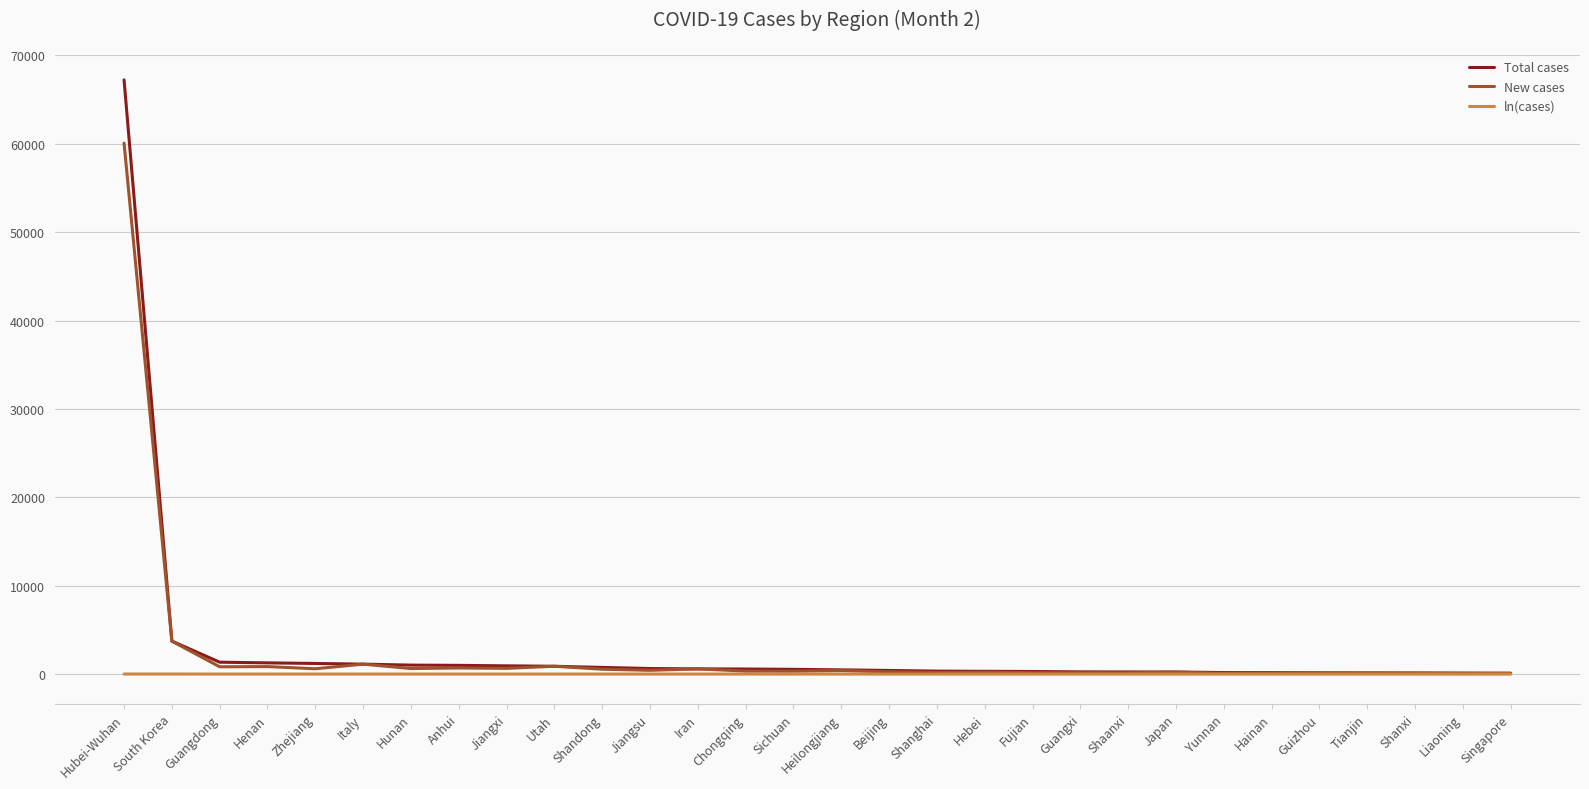

Is the value of ln(cases) at Heilongjiang greater than the value of Total cases at Hubei-Wuhan?

No